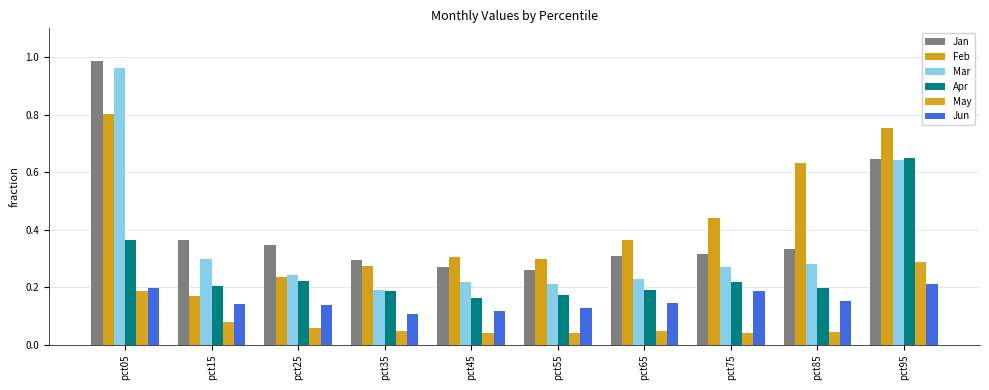

What are all the series names shown in the legend?

Jan, Feb, Mar, Apr, May, Jun